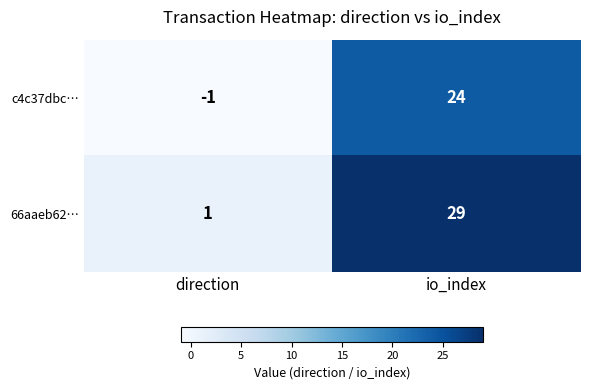

What is the sum of the c4c37dbc… values at io_index and direction?

23